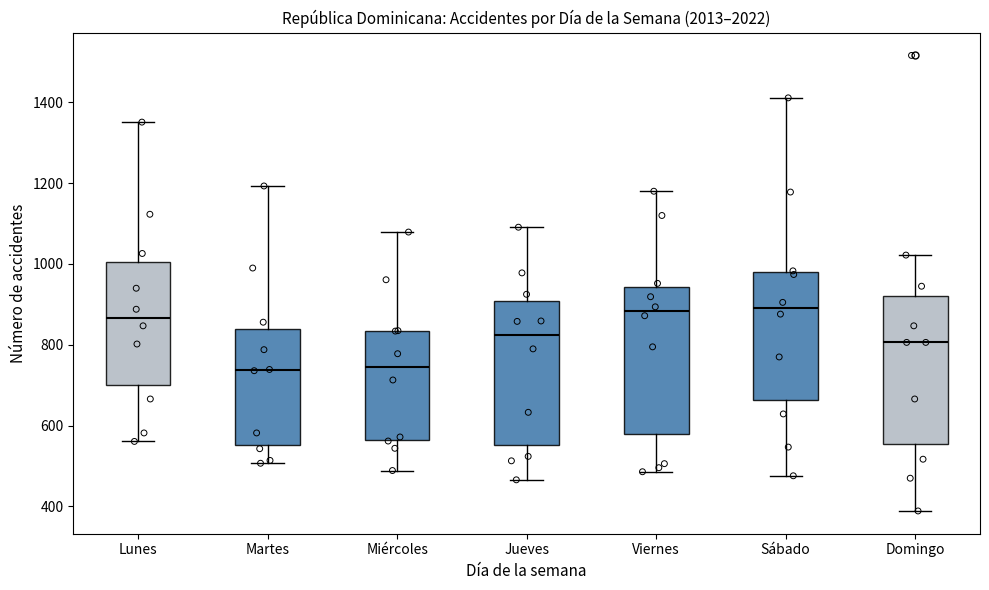

Where does the upper whisker of the box for Viernes end on the y-axis? The values are not printed on the chart, so give them approximately, as read against the axis.

1180